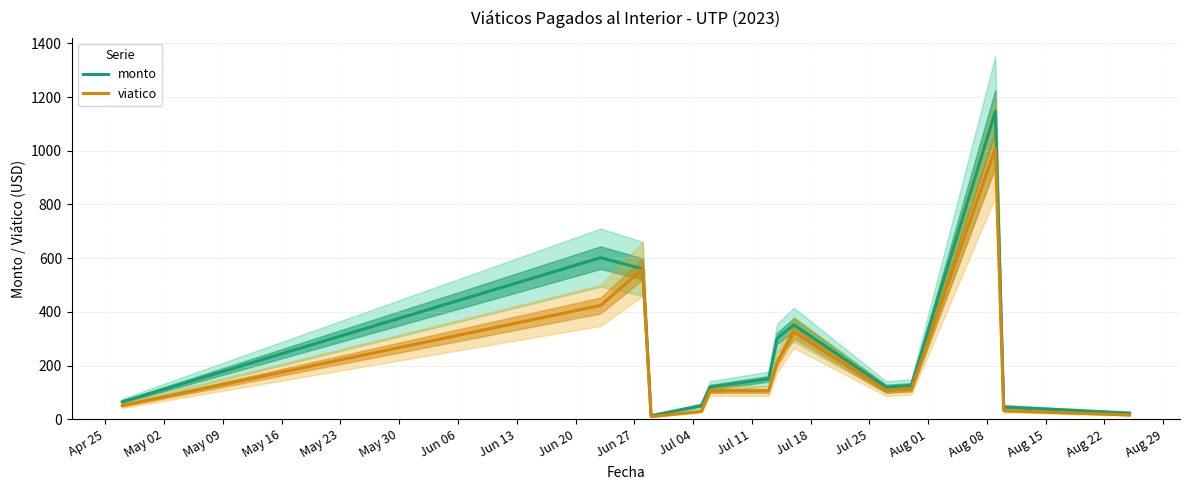

Rank the series at Jul 25 from highest to lowest value.

monto, viatico